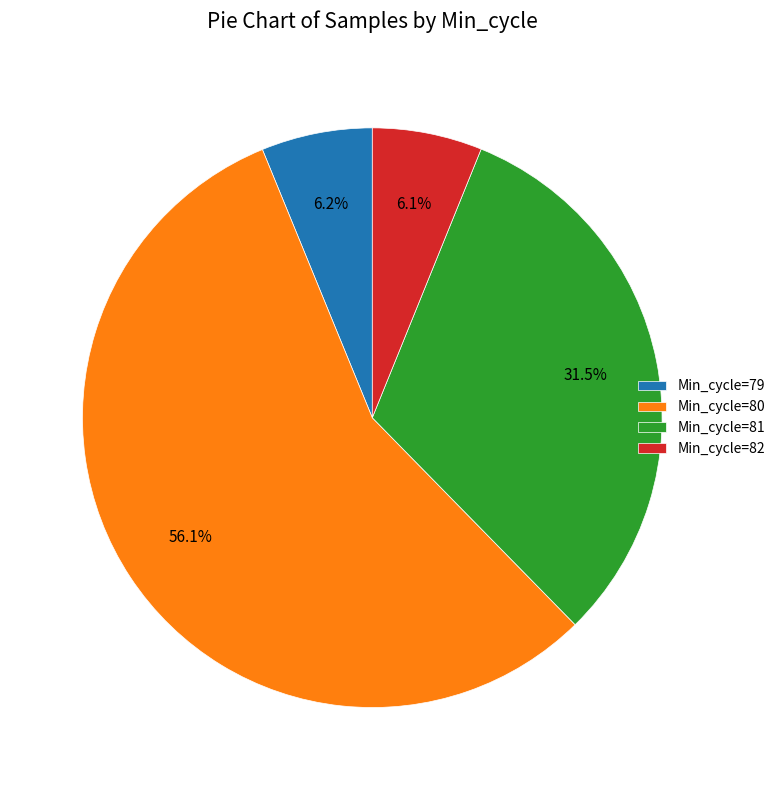

What is the ratio of the value at Min_cycle=81 to the value at Min_cycle=80?

0.6